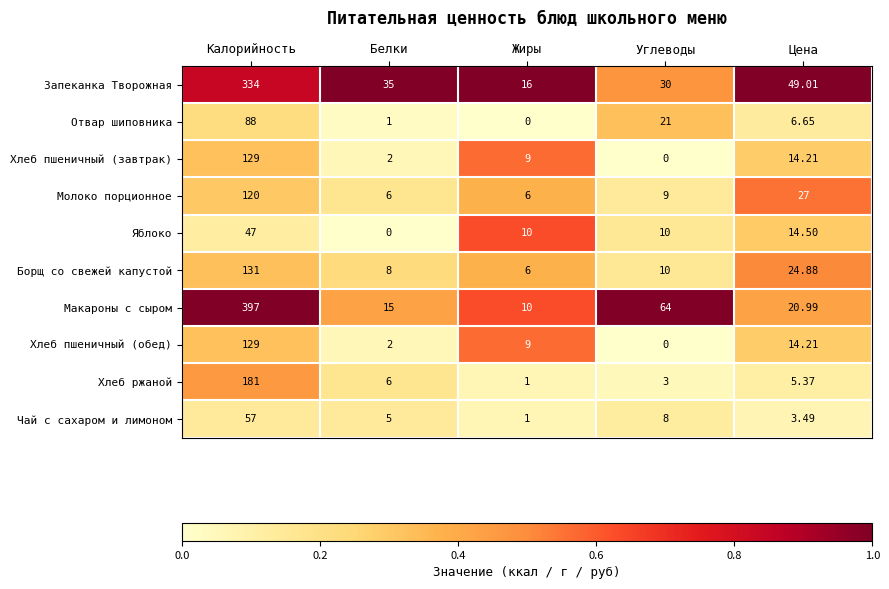

List the labels in order of Макароны с сыром value, smallest first.

Жиры, Белки, Цена, Углеводы, Калорийность